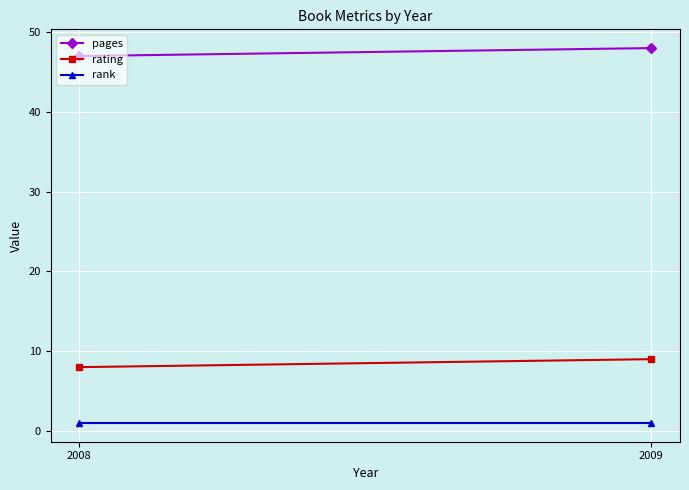

What is the maximum value for pages?

48